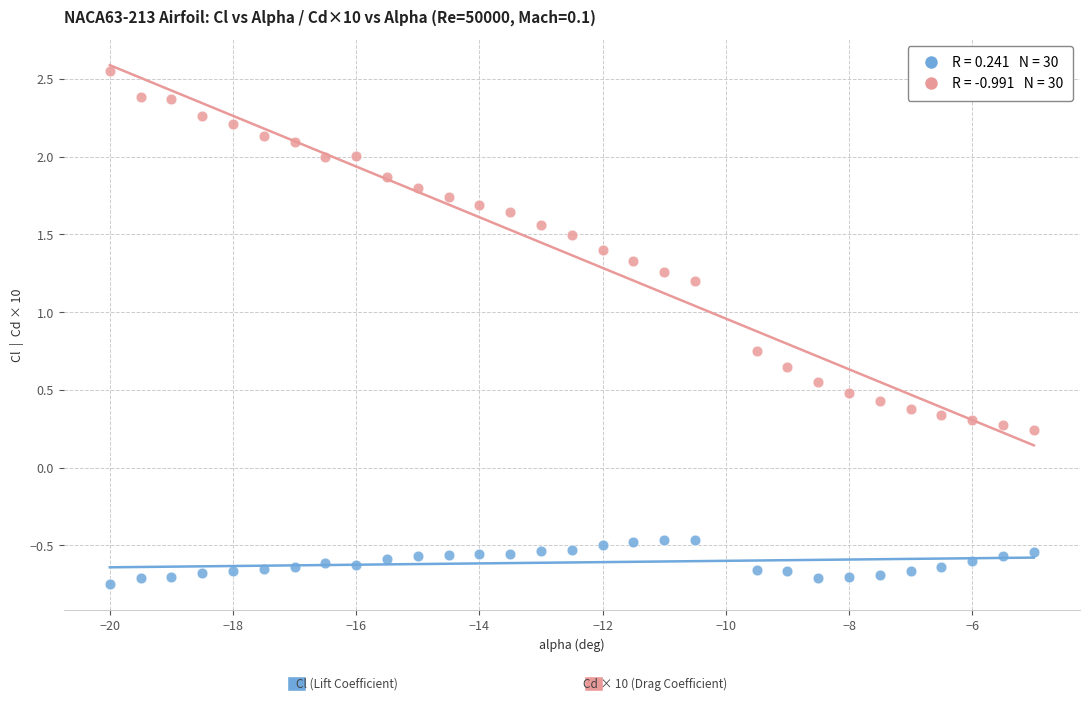

Across all data points, what is the range of Y values (max minus min)?

3.3